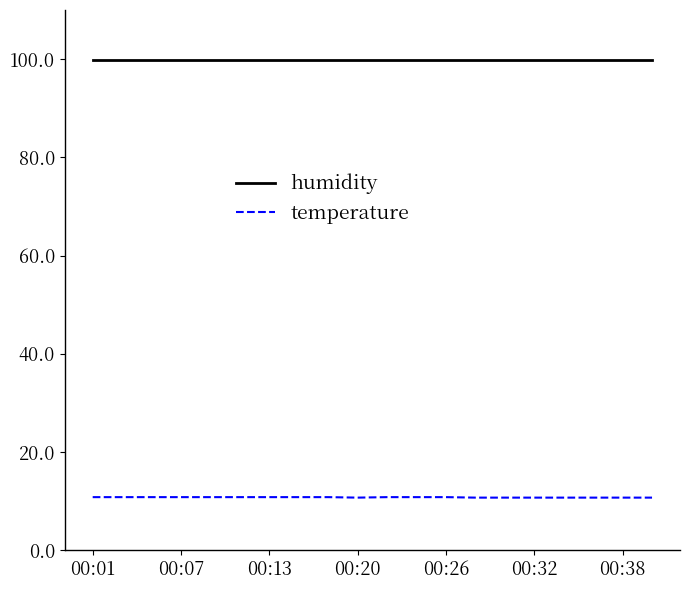

True or false: humidity and temperature cross at least once.

False